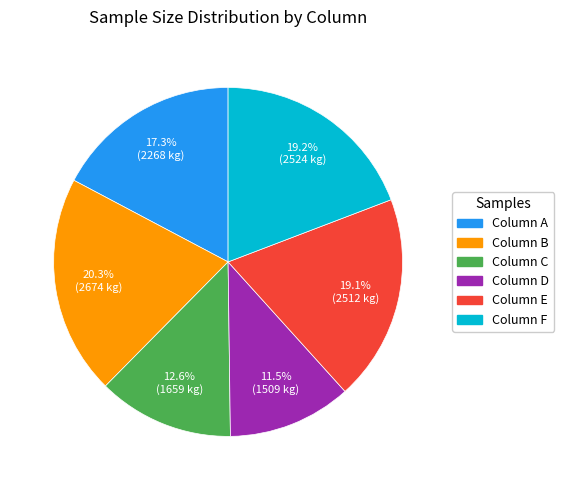

Is there a majority slice in this chart?

No